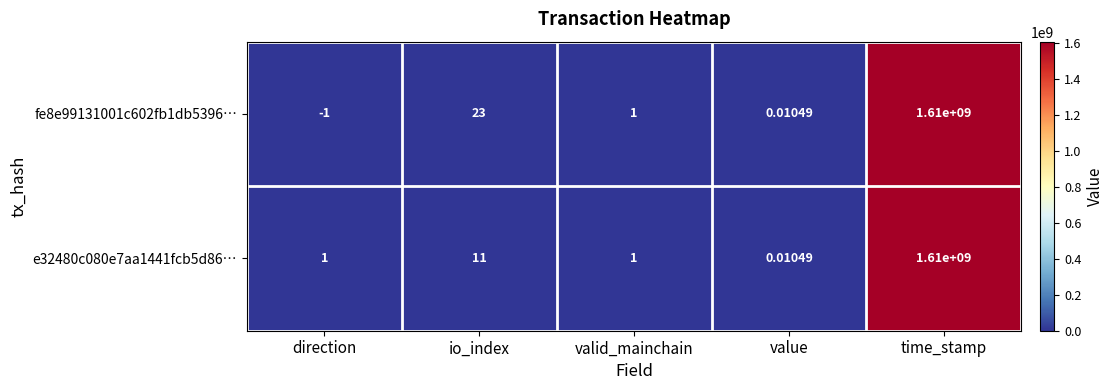

Which label corresponds to the largest value in the chart?

time_stamp